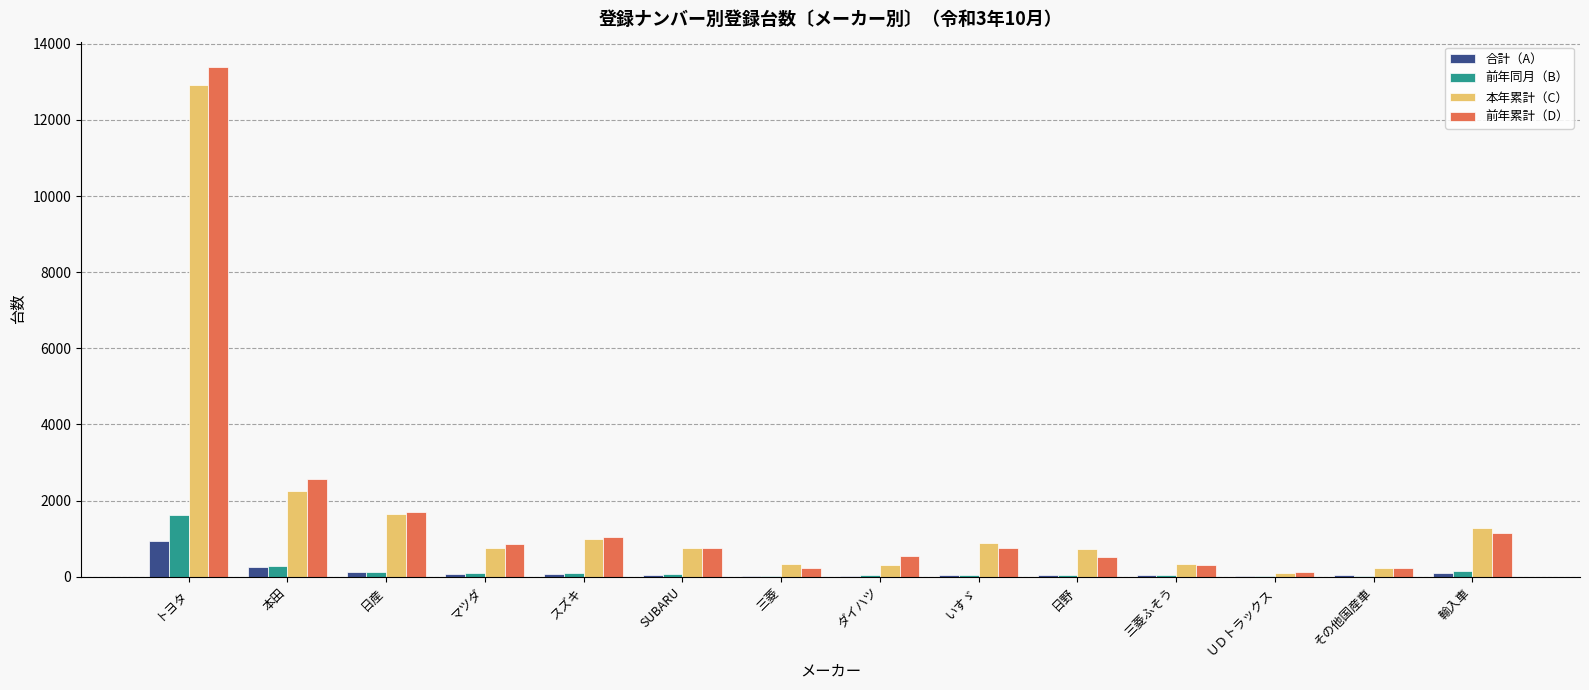

What are all the series names shown in the legend?

合計（A）, 前年同月（B）, 本年累計（C）, 前年累計（D）